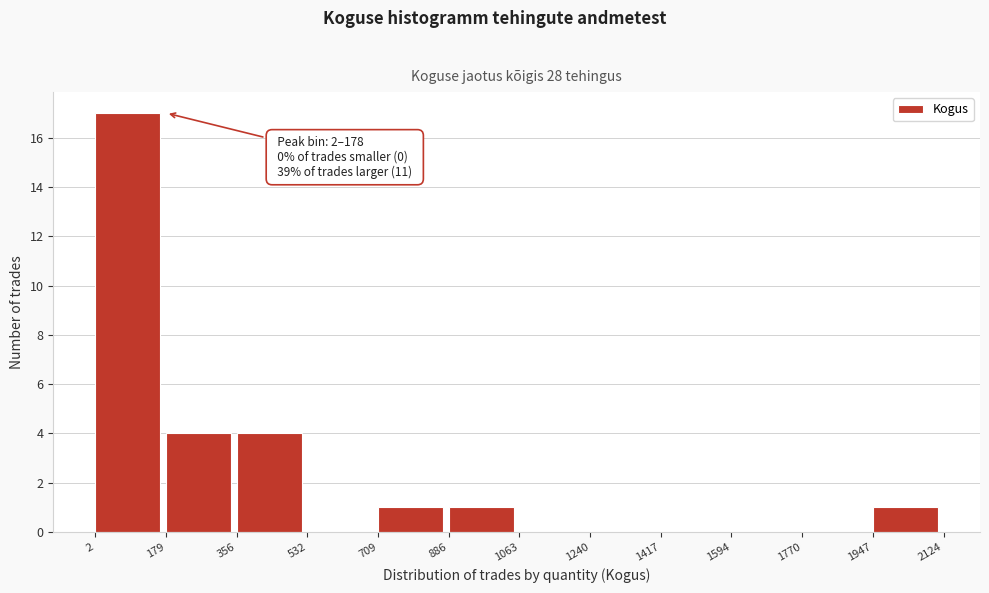

Which range on the x-axis has the tallest bar?

2 to 179